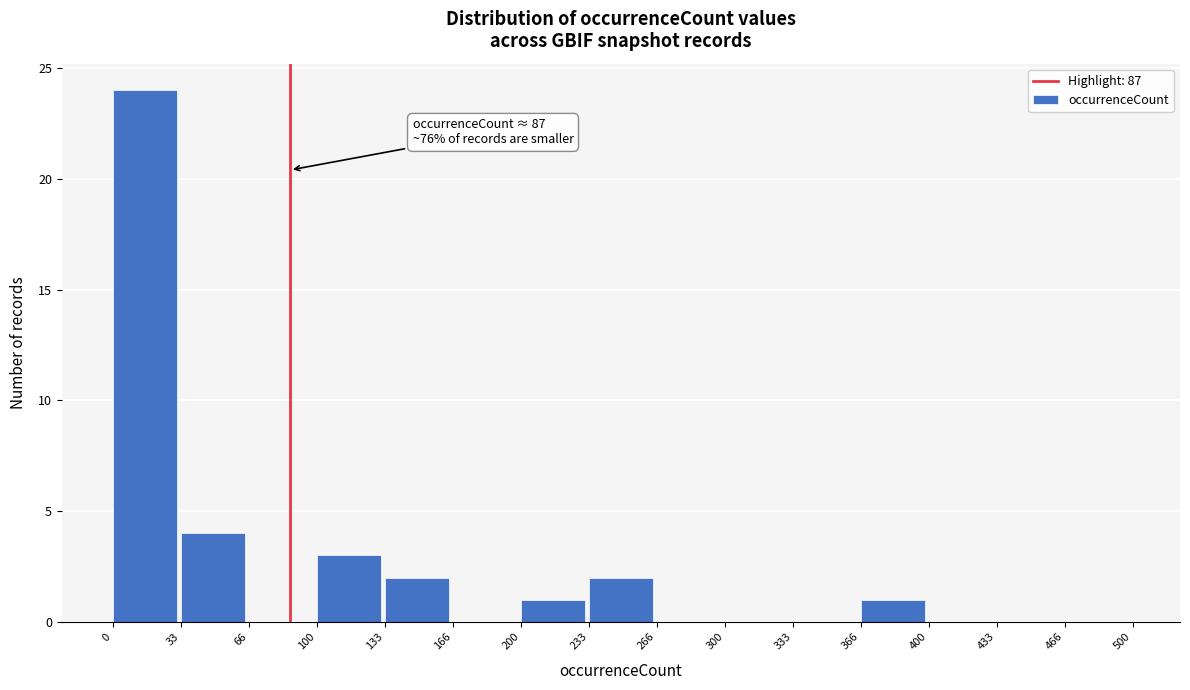

Over which range of the x-axis is the bar tallest?

0 to 33